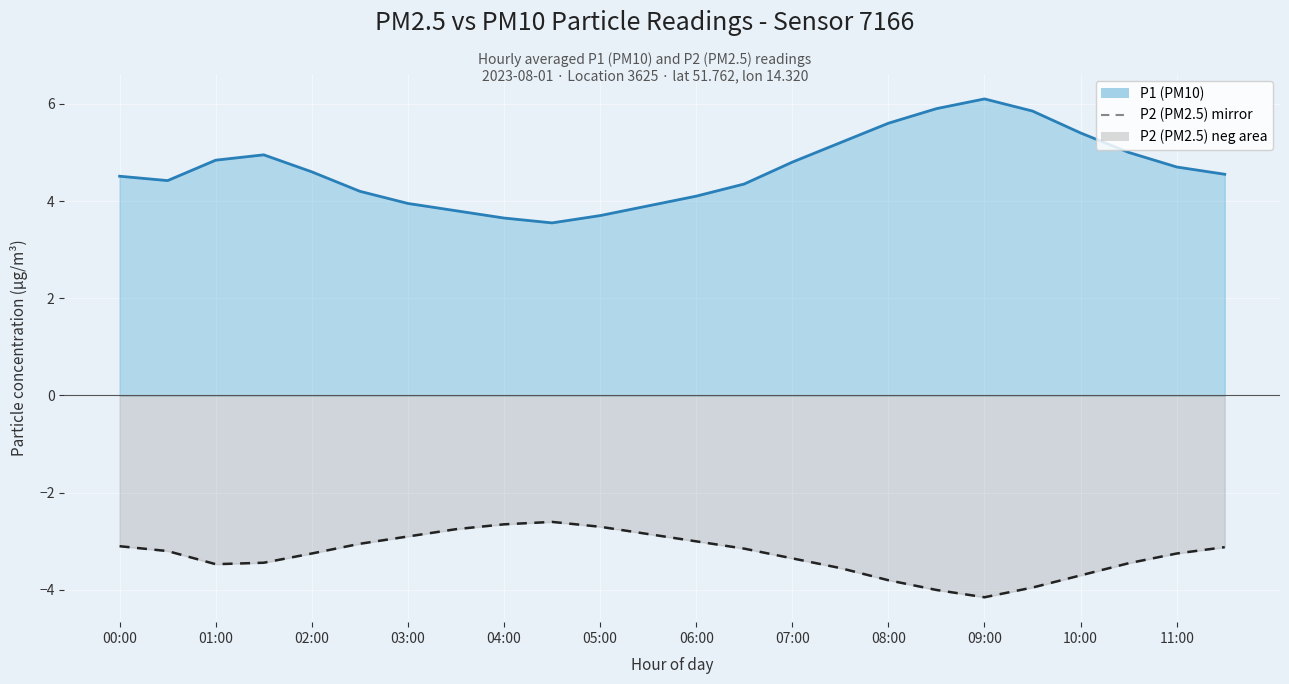

True or false: P1 (PM10) line and P2 (PM2.5) neg intersect in this chart.

False